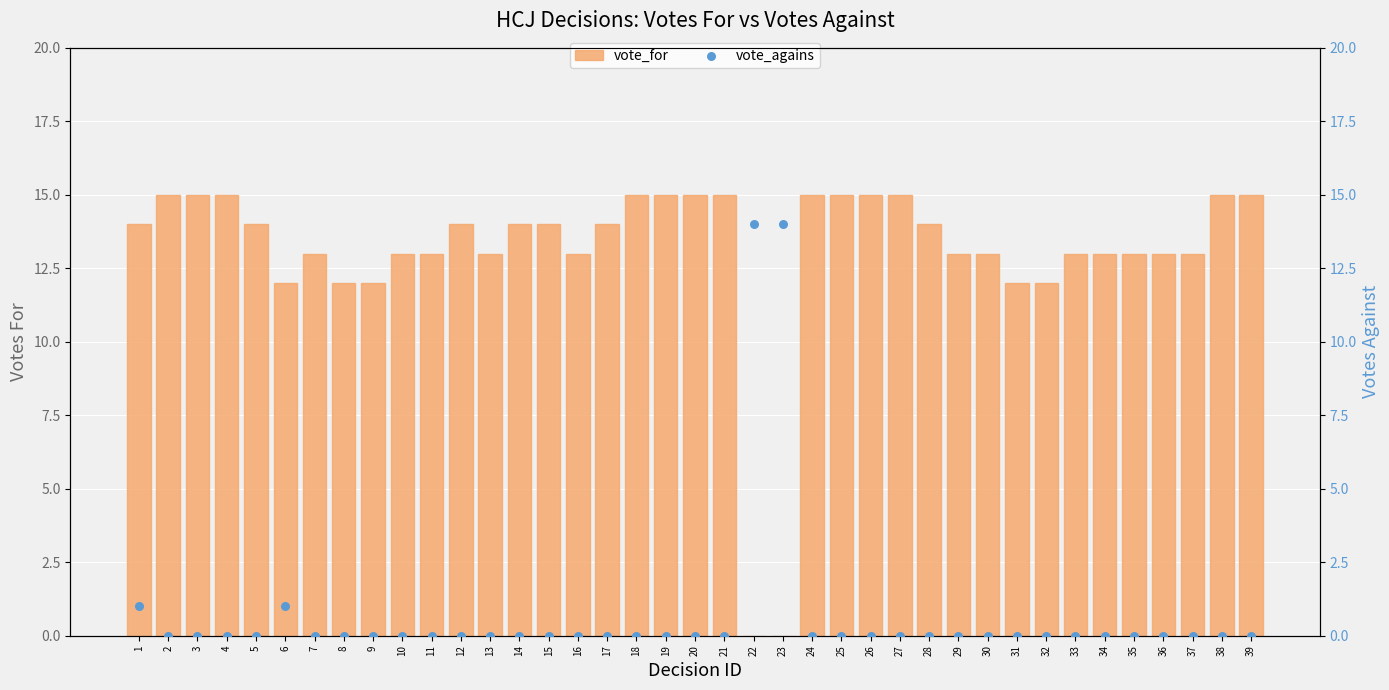

What is the total value across all series at 39?

15